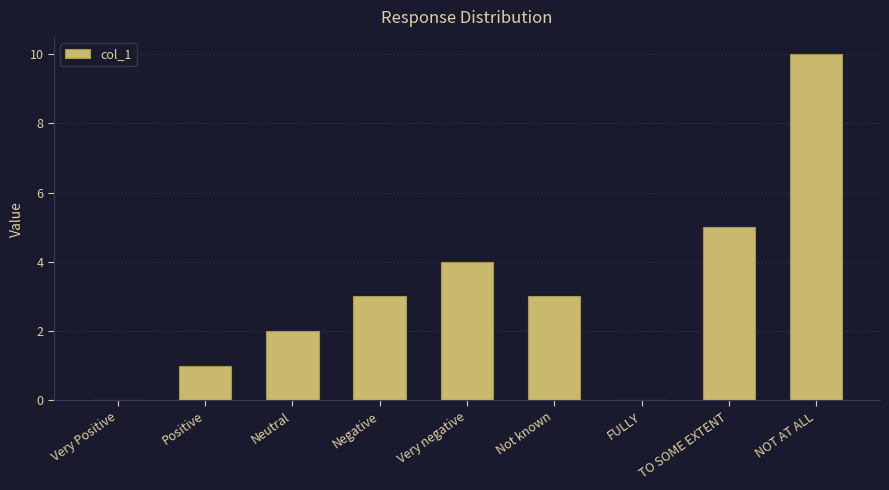

True or false: the data shows 3 at TO SOME EXTENT.

False